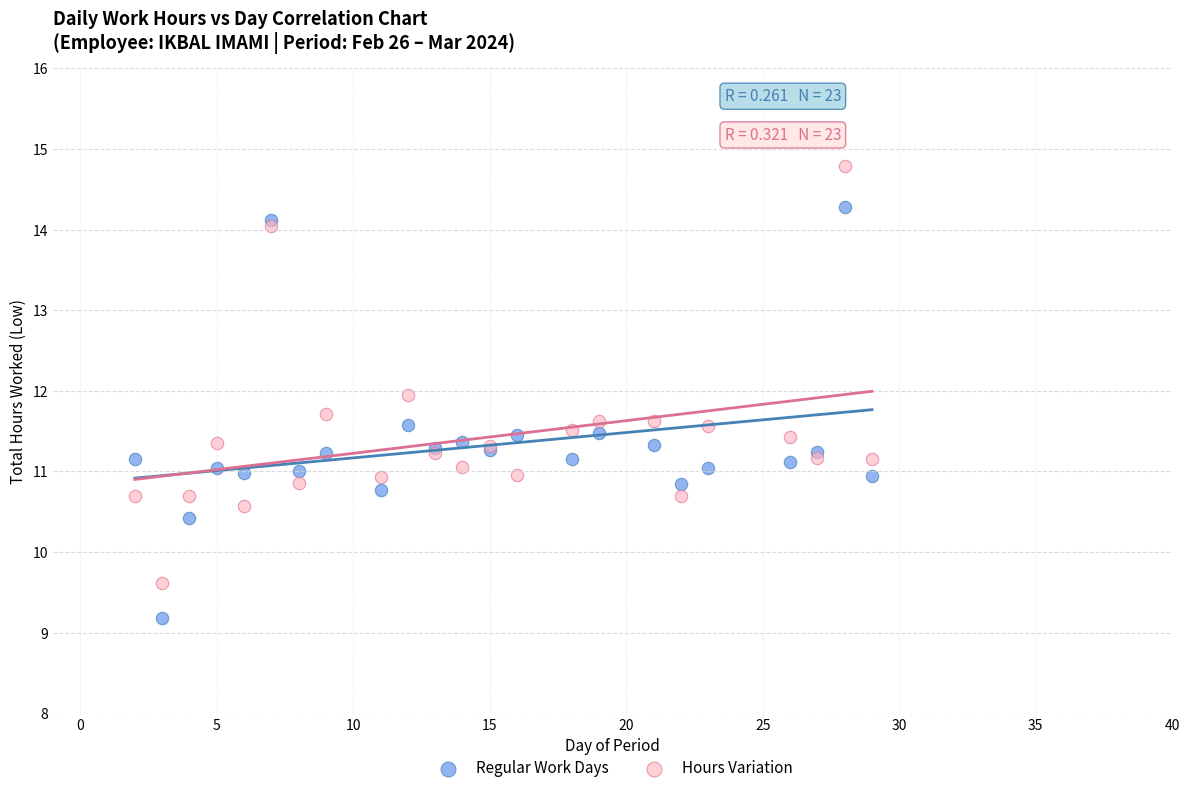

What is the X range (max minus min) for the scatter plot?

27.0